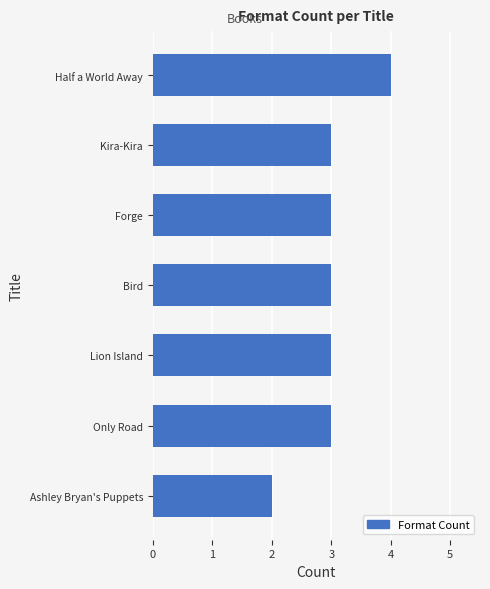

What value does the data have at Only Road?

3